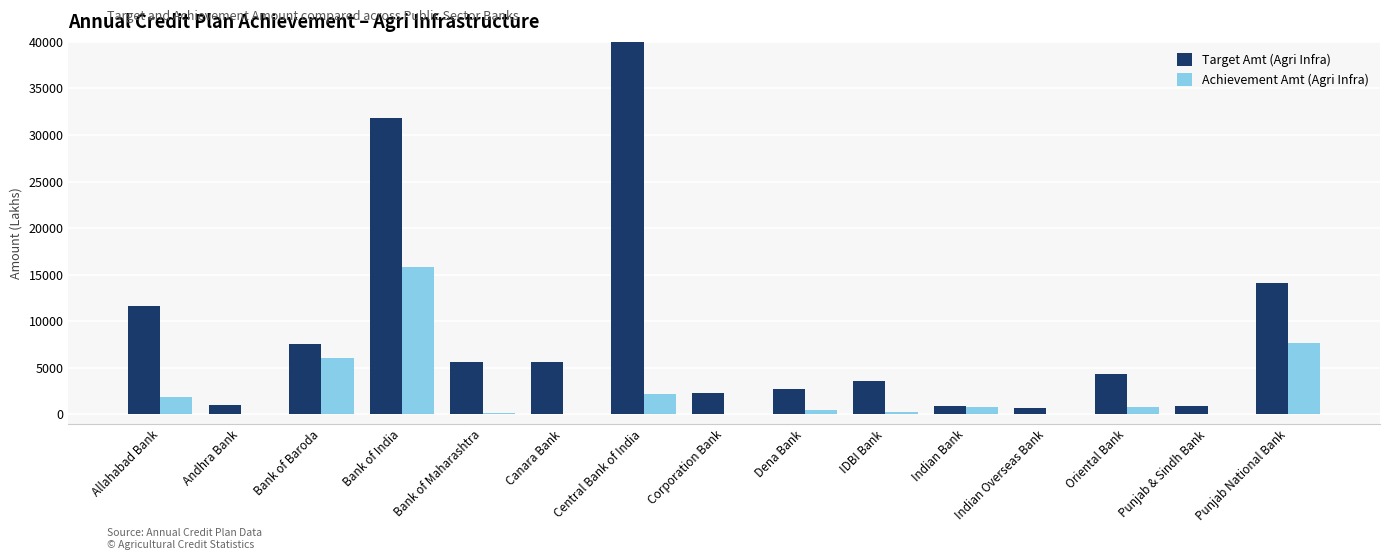

The Achievement Amt (Agri Infra) series shows 793.0 at Indian Bank. True or false?

True